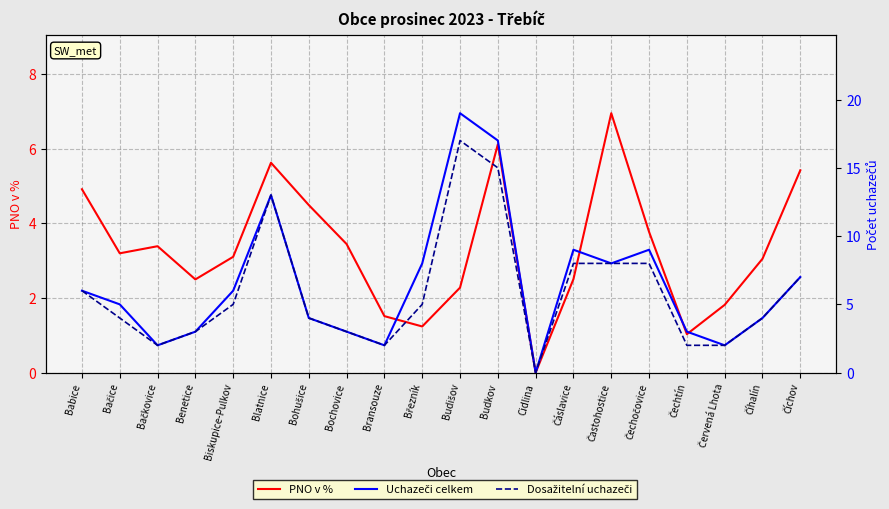

What is the sum of all PNO v % values?

66.4